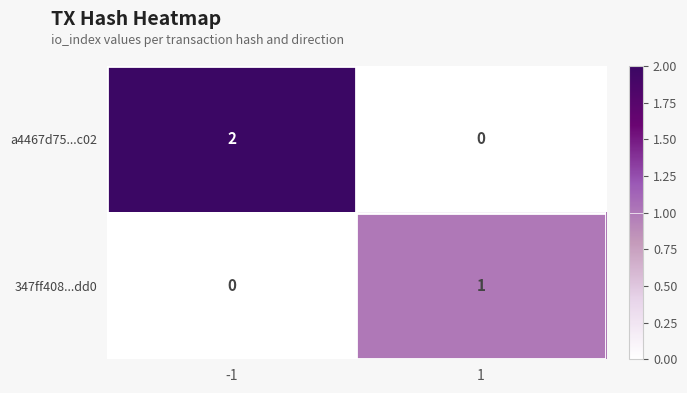

Rank the series at -1 from highest to lowest value.

a4467d75...c02, 347ff408...dd0